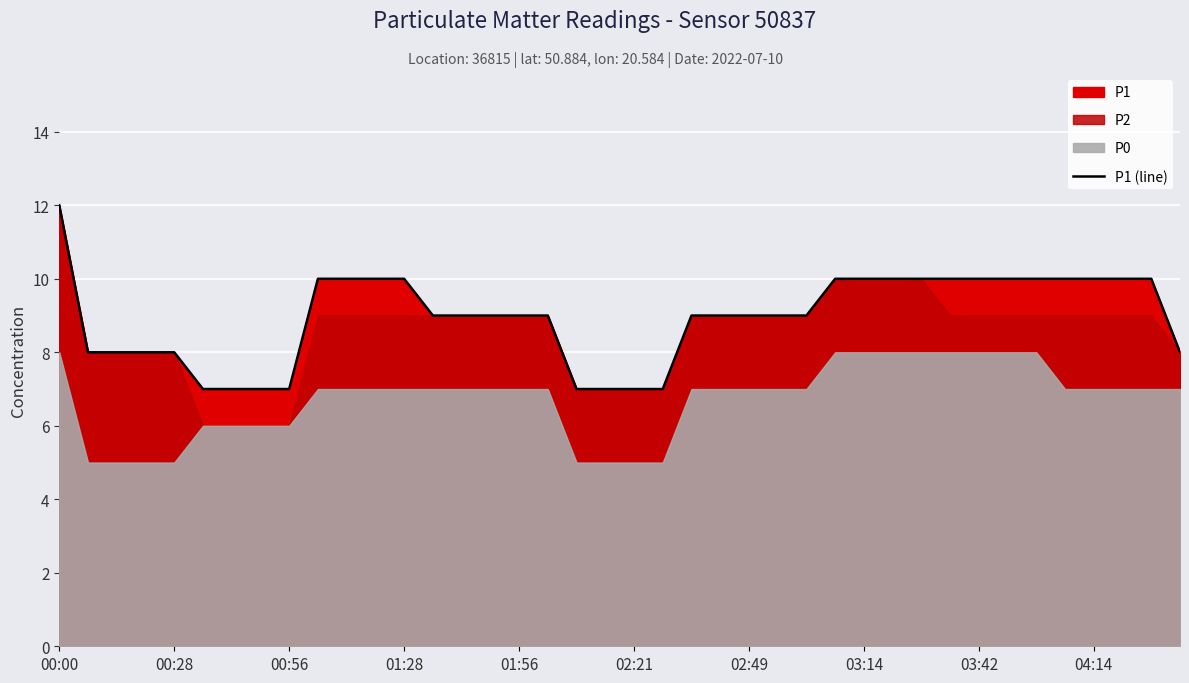

What is the maximum value shown in the chart?

12